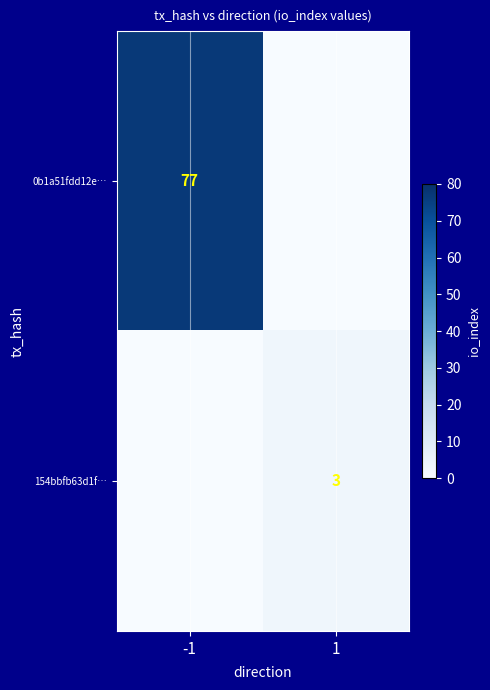

Which has a higher value, 1 or -1?

-1